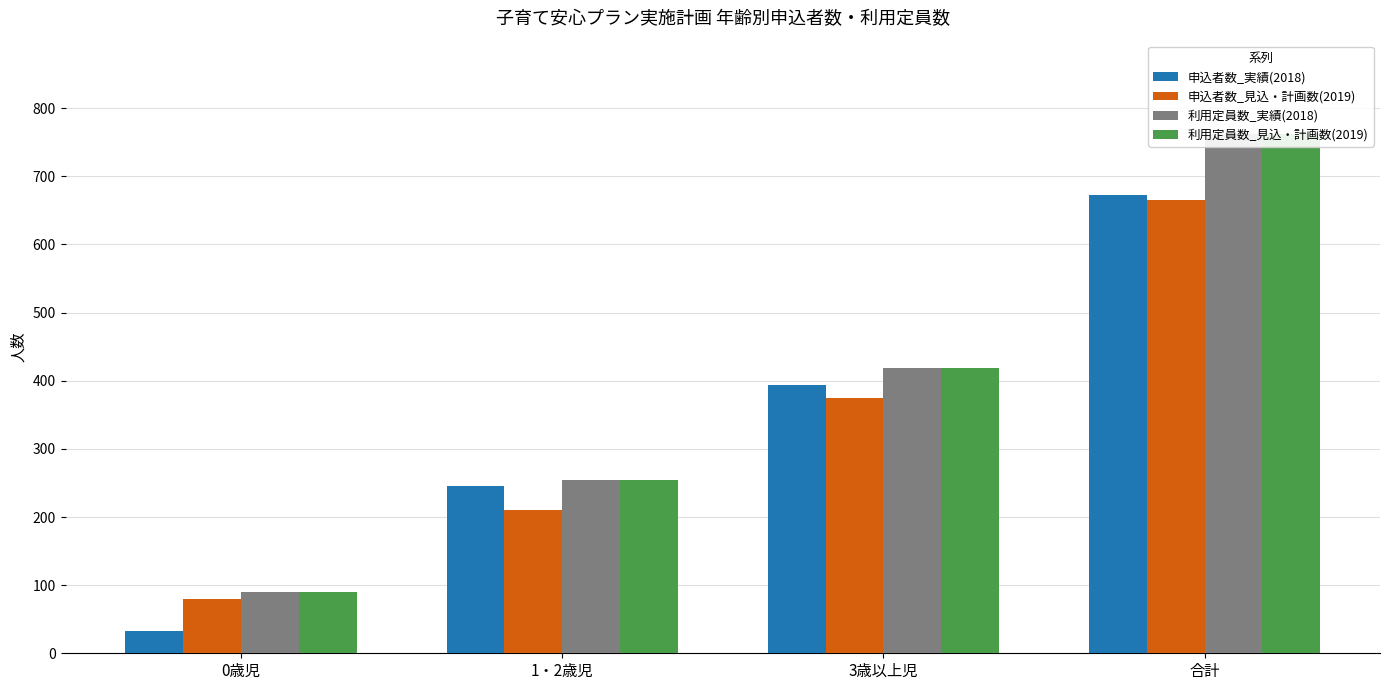

The 申込者数_実績(2018) series shows 394 at 3歳以上児. True or false?

True